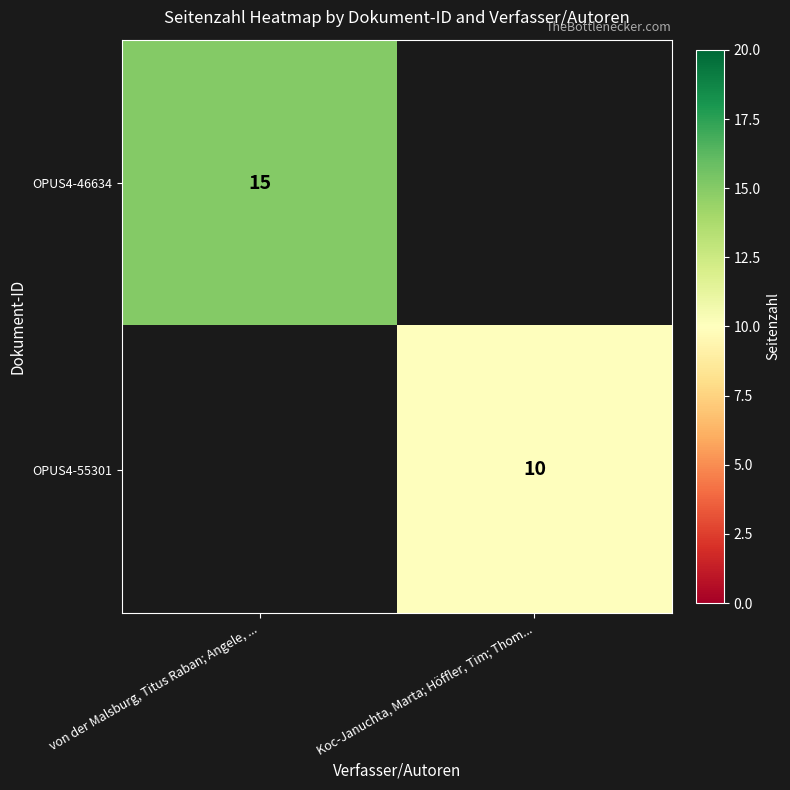

What is the maximum value shown in the chart?

15